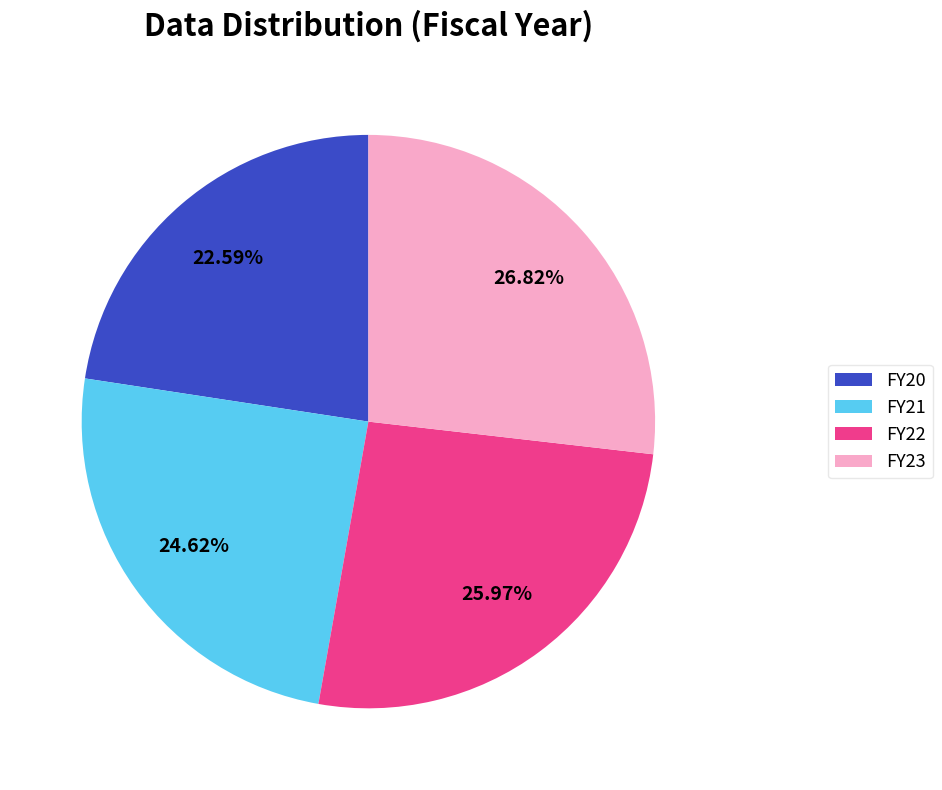

Which category has the smallest portion of the pie?

FY20